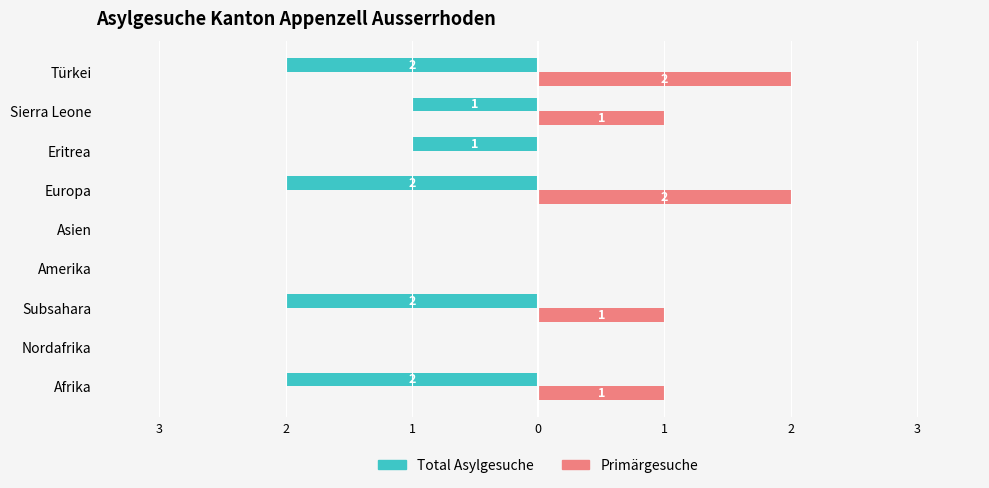

What is the sum of all Total Asylgesuche values?

-10